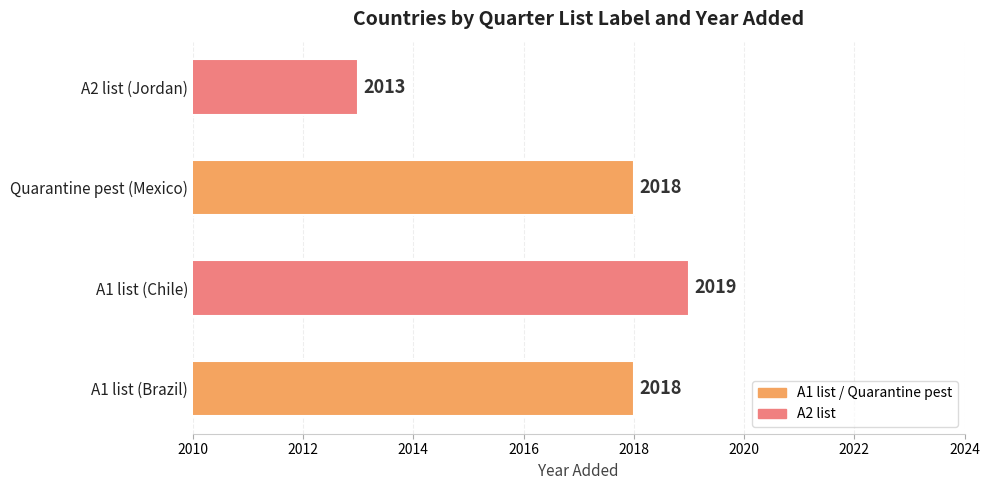

What is the approximate value at A1 list (Brazil)?

2018